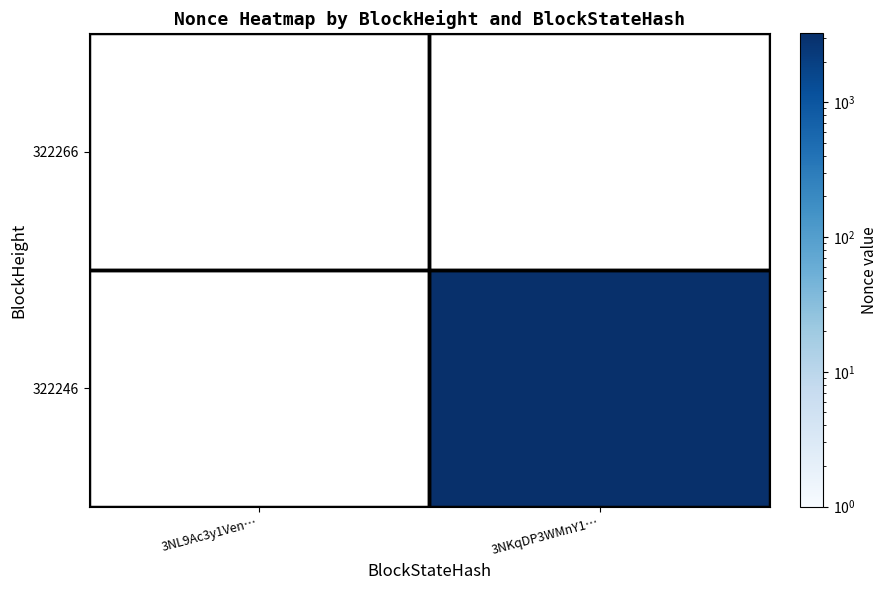

Reading left to right, what are all the values shown in this chart?

3NL9Ac3y1VenztkspesKssZo8BxAV8bPoV2dAA2: 0=0	1=0
3NKqDP3WMnY1DyFDiWxFo8MFKSzUdWTGWokUcTE: 0=0	1=3237